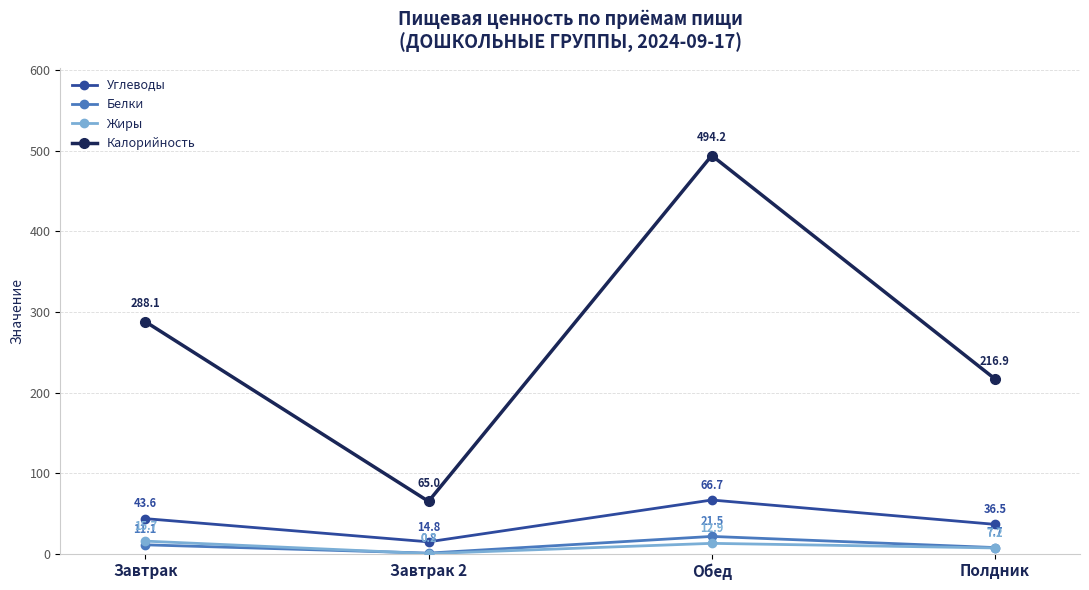

What is the value of the Белки point at the 2nd from the left?

0.8